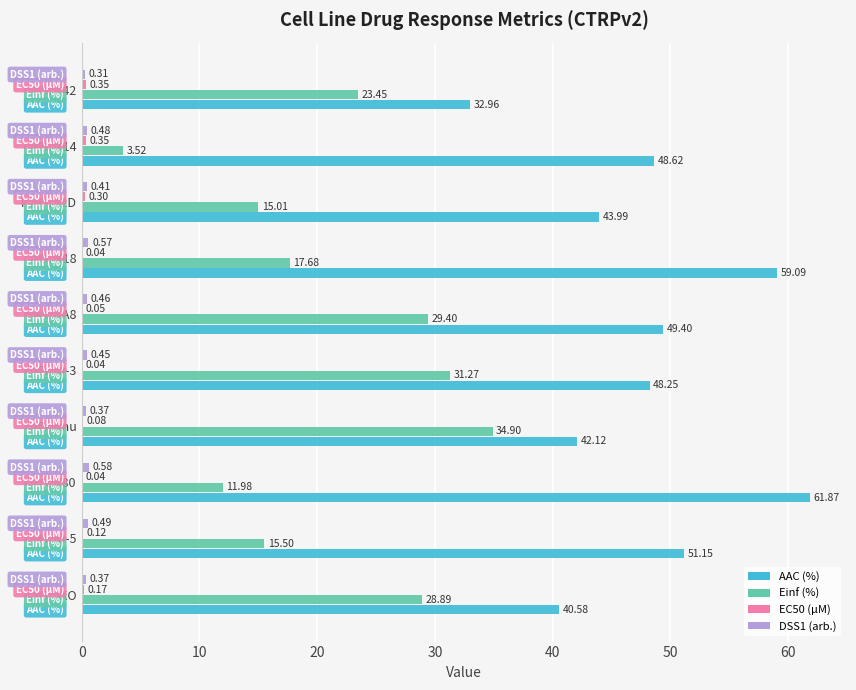

What is the sum of all AAC (%) values?

478.0